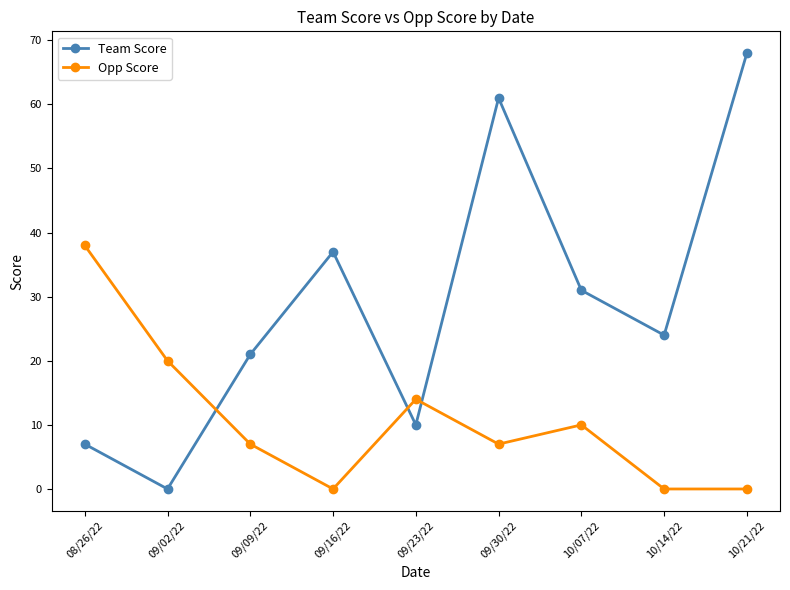

The Team Score series shows 108 at 10/21/22. True or false?

False